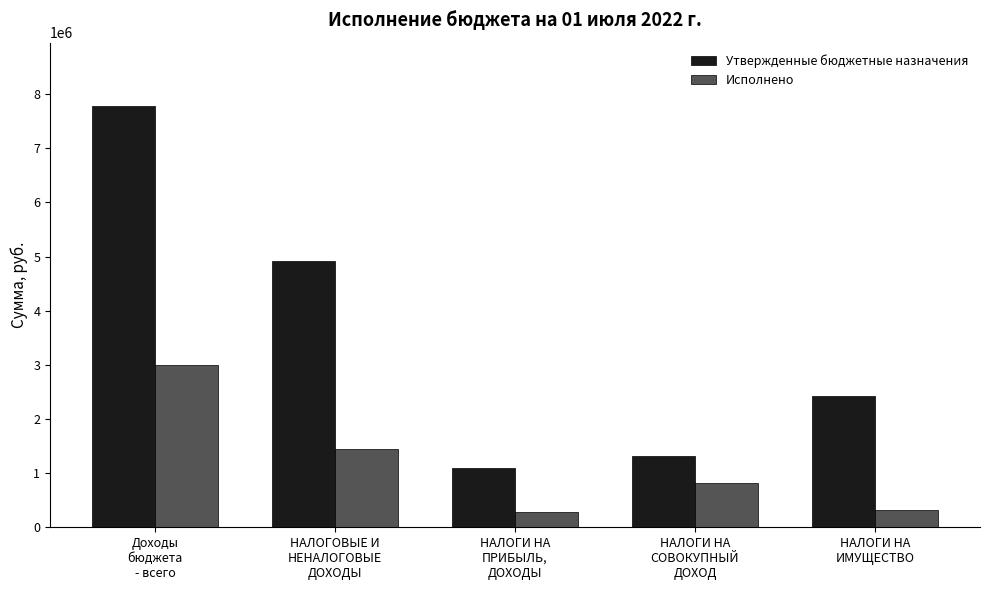

At which label is Исполнено closest to 1633569?

НАЛОГОВЫЕ И
НЕНАЛОГОВЫЕ
ДОХОДЫ